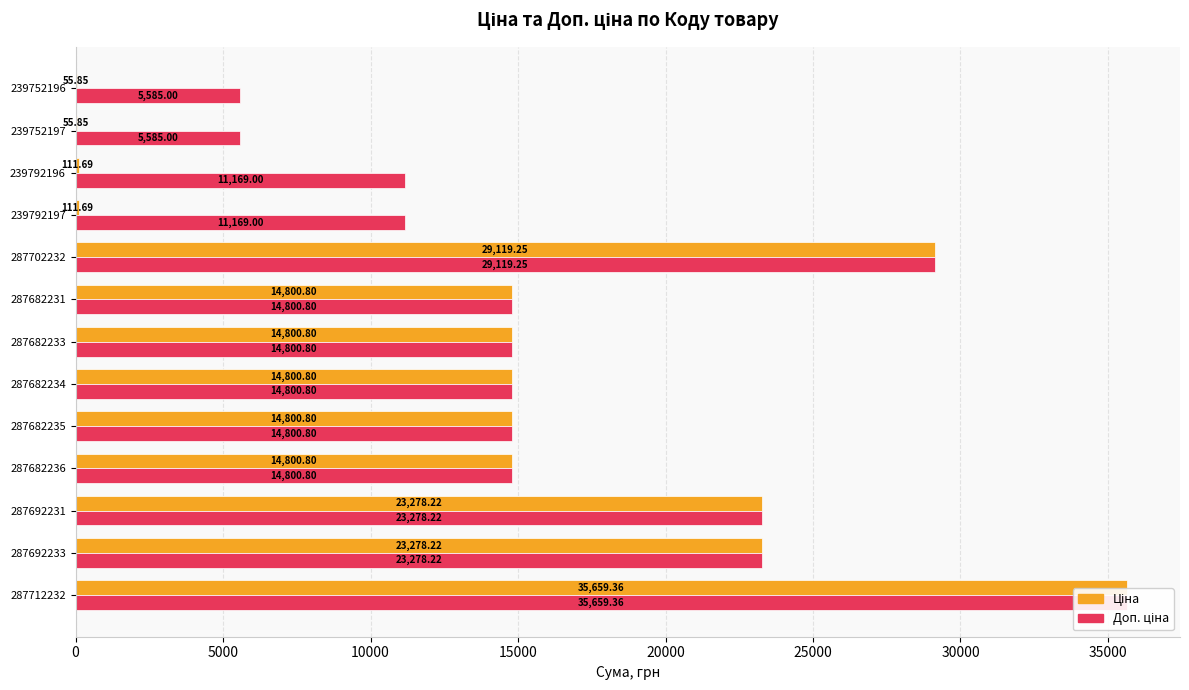

What is the value of the Доп. ціна bar at the 9th from the left?

29119.2